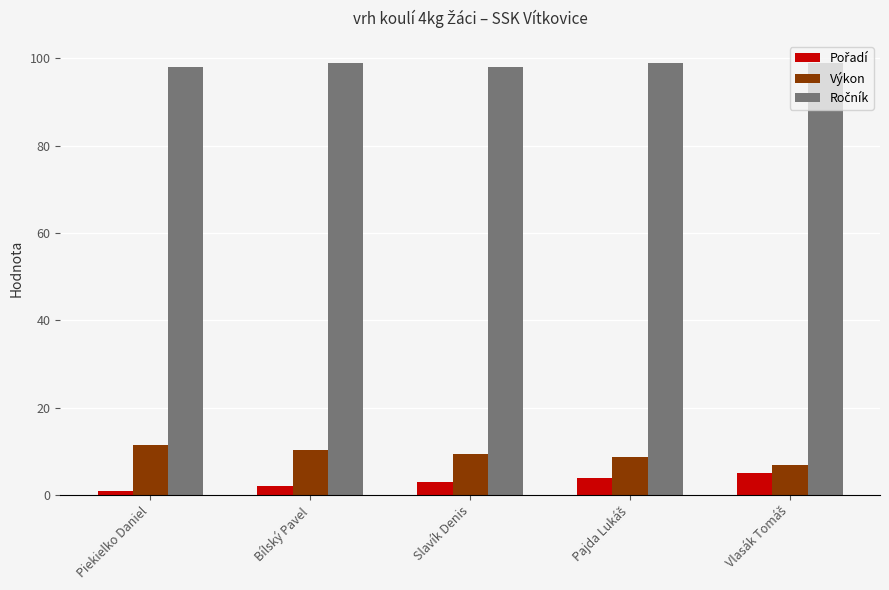

What is the greatest value displayed?

99.0